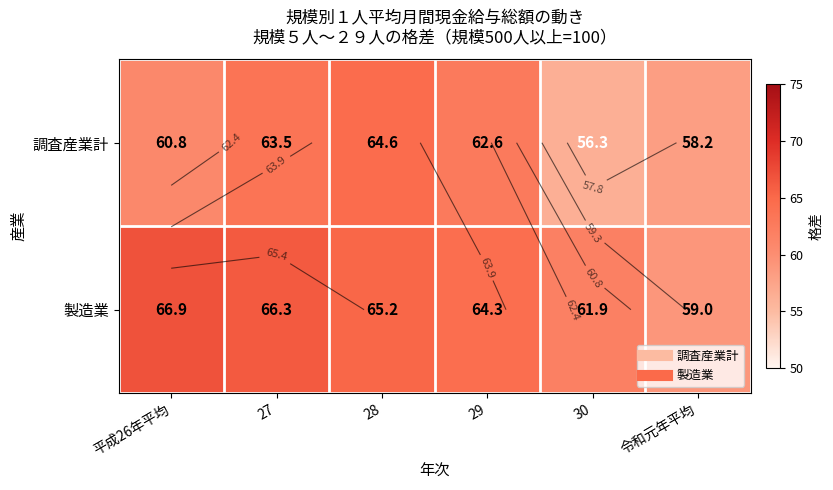

How many values in the 製造業 series are below 65?

3